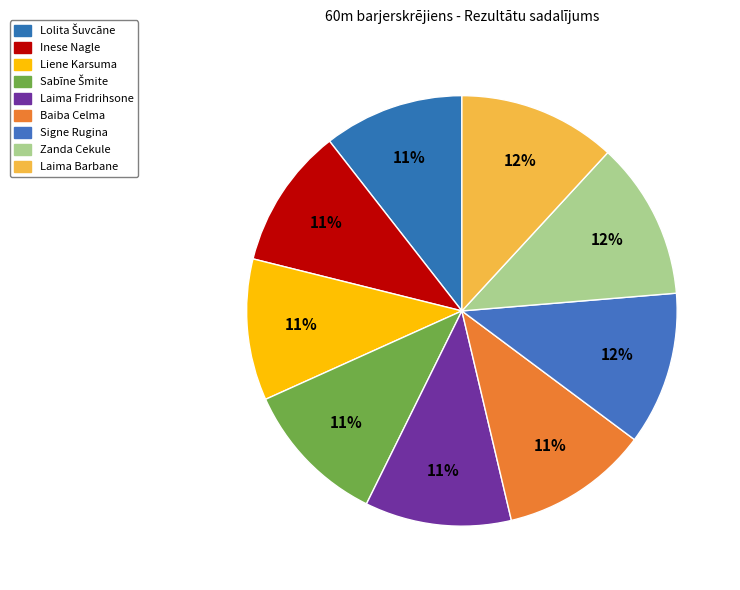

How many slices are in this pie chart?

9